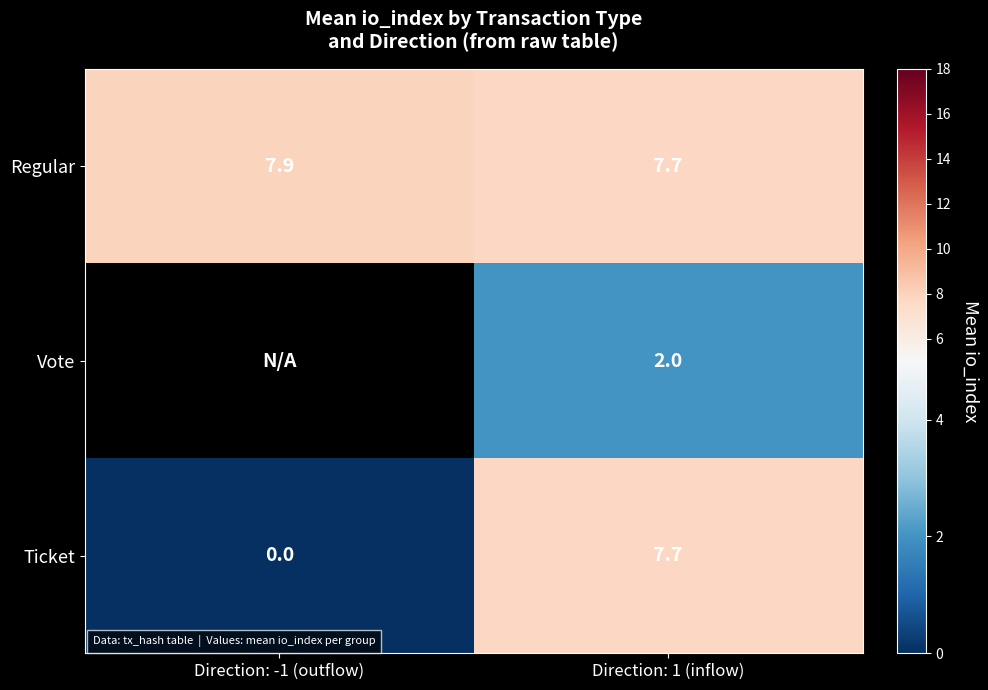

The Ticket series shows 12.2 at Direction: 1 (inflow). True or false?

False